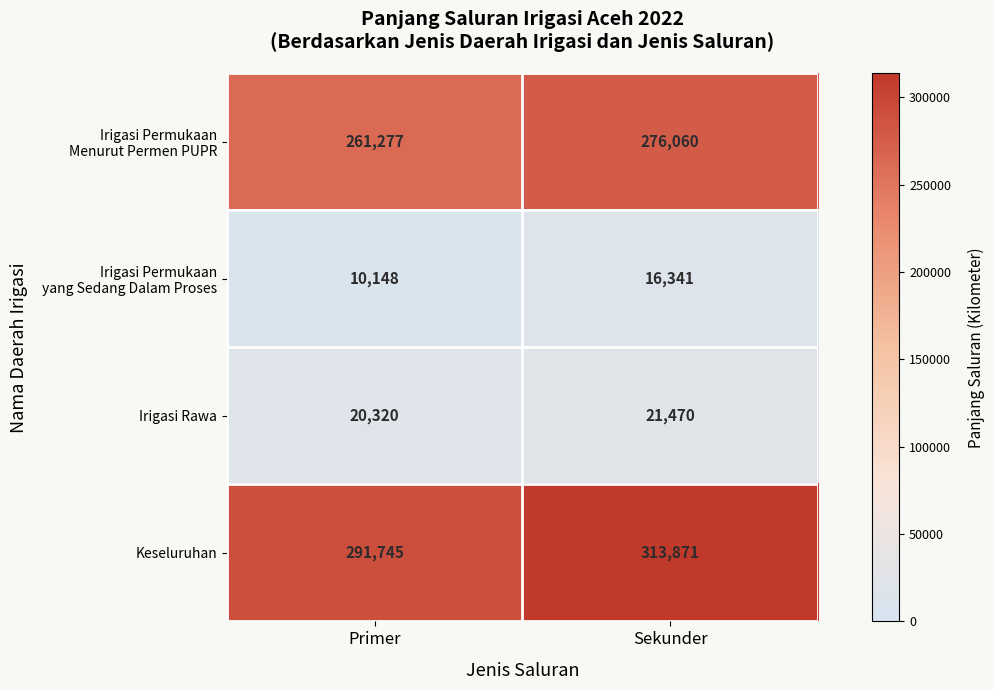

What is the spread (max minus min) of values at Primer?

281597